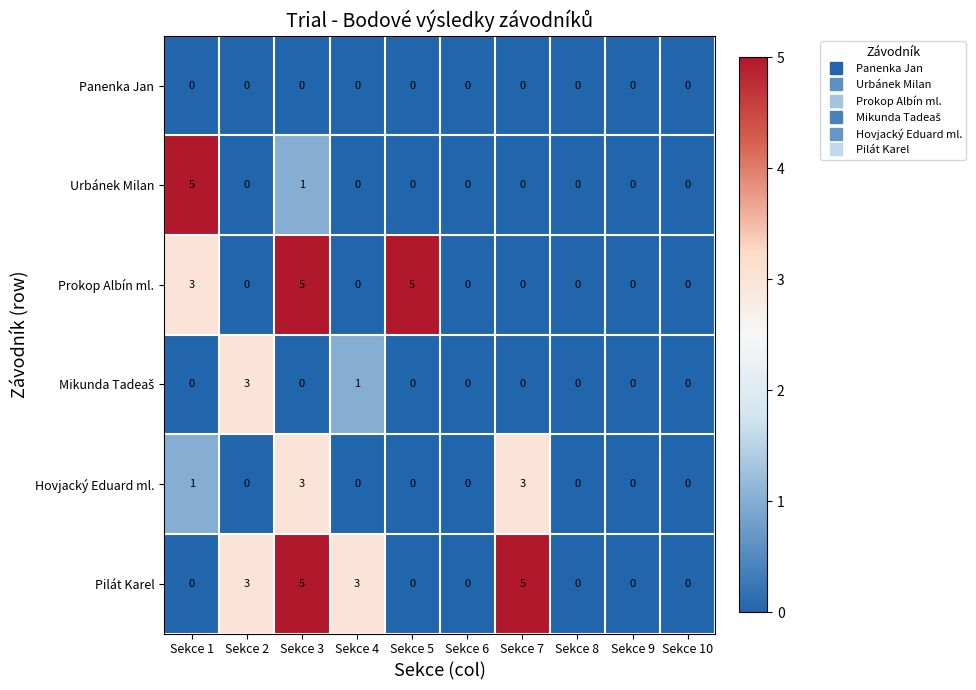

What is the sum of all Prokop Albín ml. values?

13